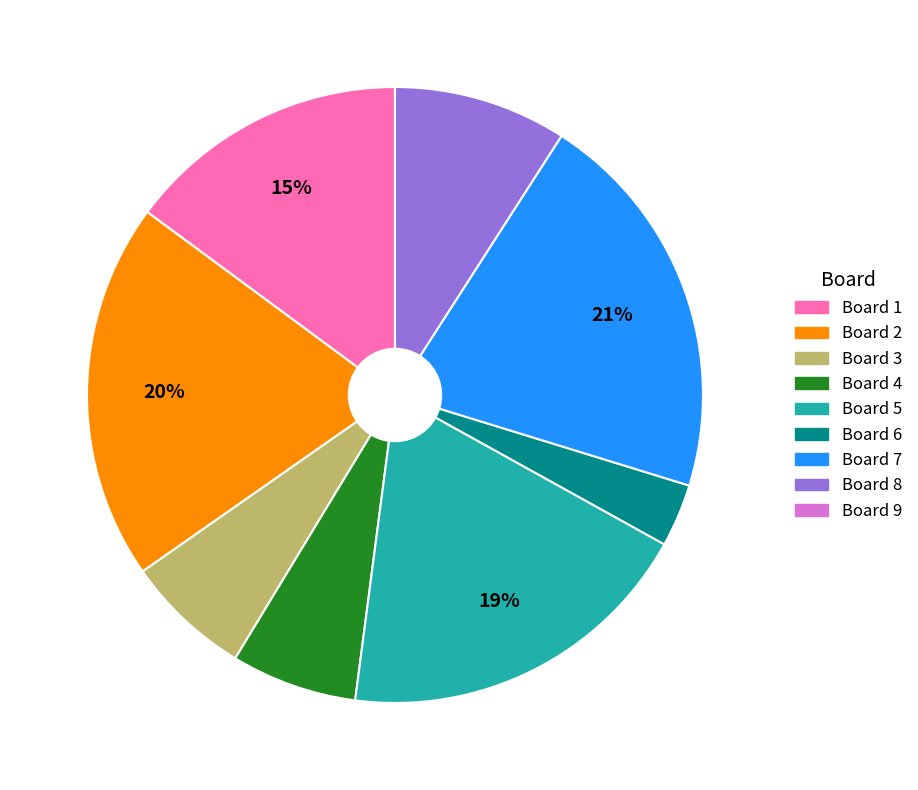

True or false: Board 6 accounts for 3% of the total.

True